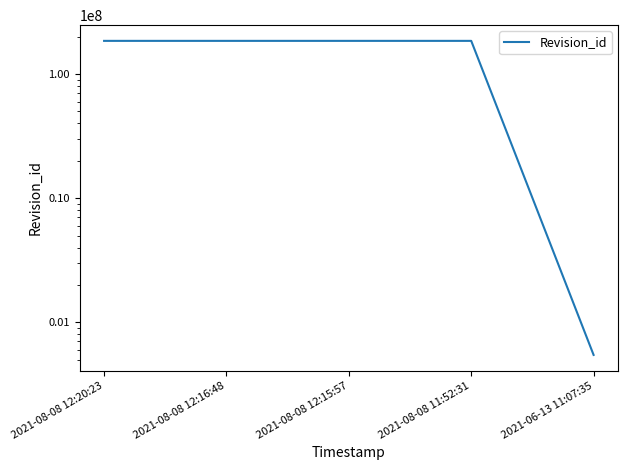

What is the average value?

148371817